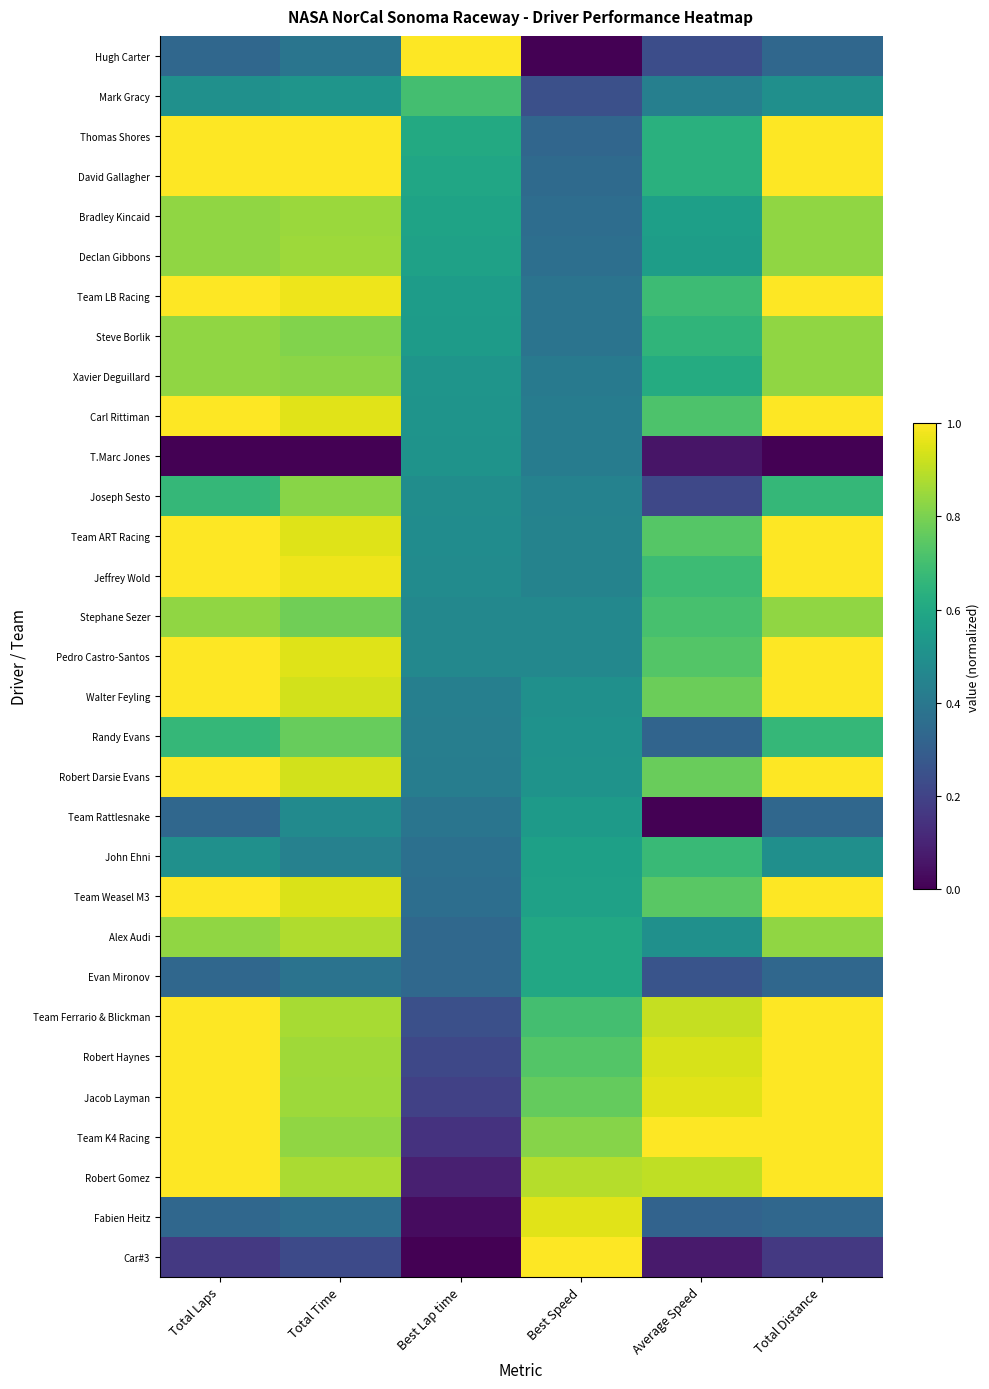

List the series in order of their peak value, lowest first.

T.Marc Jones, Team Rattlesnake, Evan Mironov, John Ehni, Mark Gracy, Randy Evans, Joseph Sesto, Stephane Sezer, Xavier Deguillard, Steve Borlik, Bradley Kincaid, Declan Gibbons, Alex Audi, Fabien Heitz, Car#3, Robert Gomez, Team K4 Racing, Jacob Layman, Robert Haynes, Team Ferrario & Blickman, Team Weasel M3, Robert Darsie Evans, Walter Feyling, Pedro Castro-Santos, Jeffrey Wold, Team ART Racing, Carl Rittiman, Team LB Racing, David Gallagher, Thomas Shores, Hugh Carter